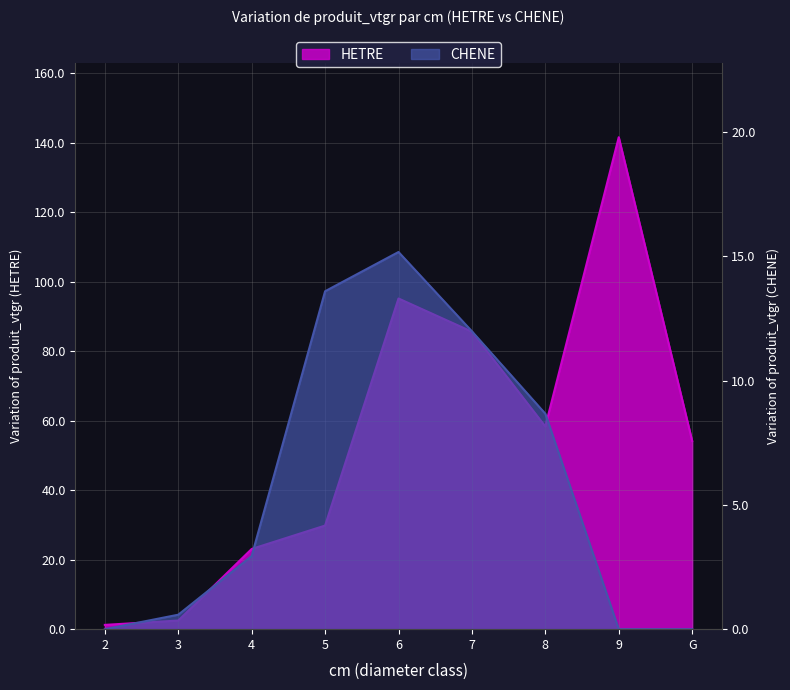

Which category has the lowest value in the CHENE series?

2